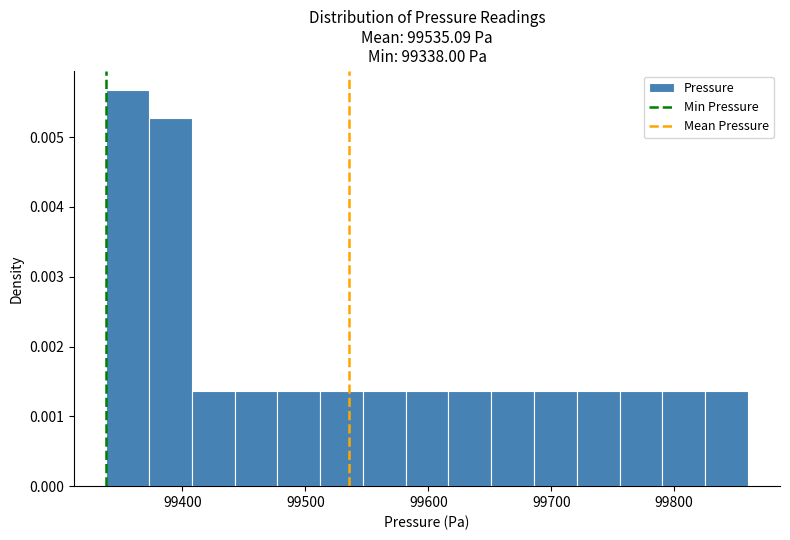

Read against the x-axis, roughly where is the centre of the tallest bar?

99360